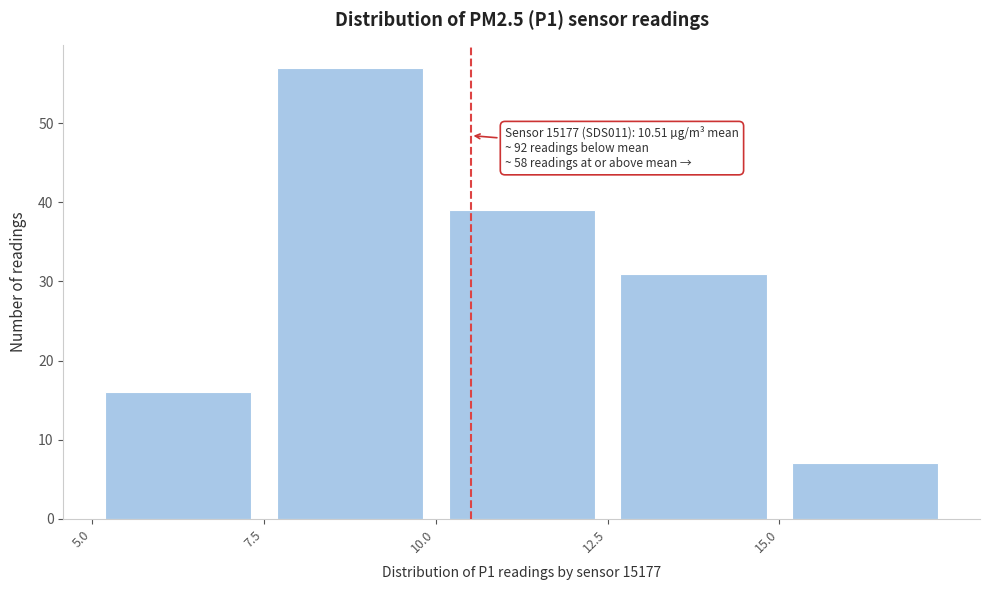

Over which range of the x-axis is the bar tallest?

7.5 to 10.0